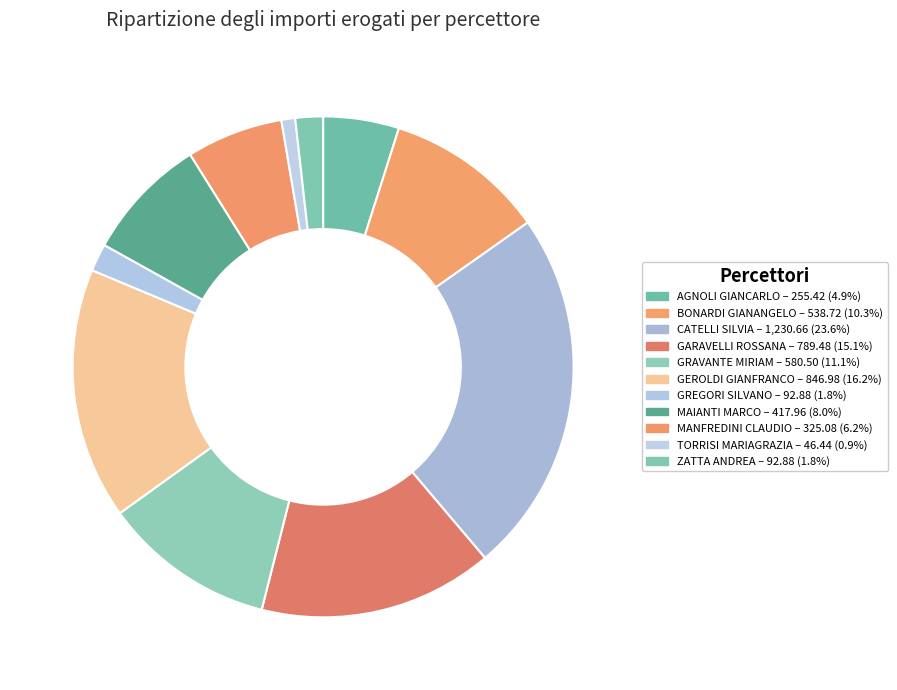

What percentage is NOT represented by ZATTA ANDREA?

98.2%